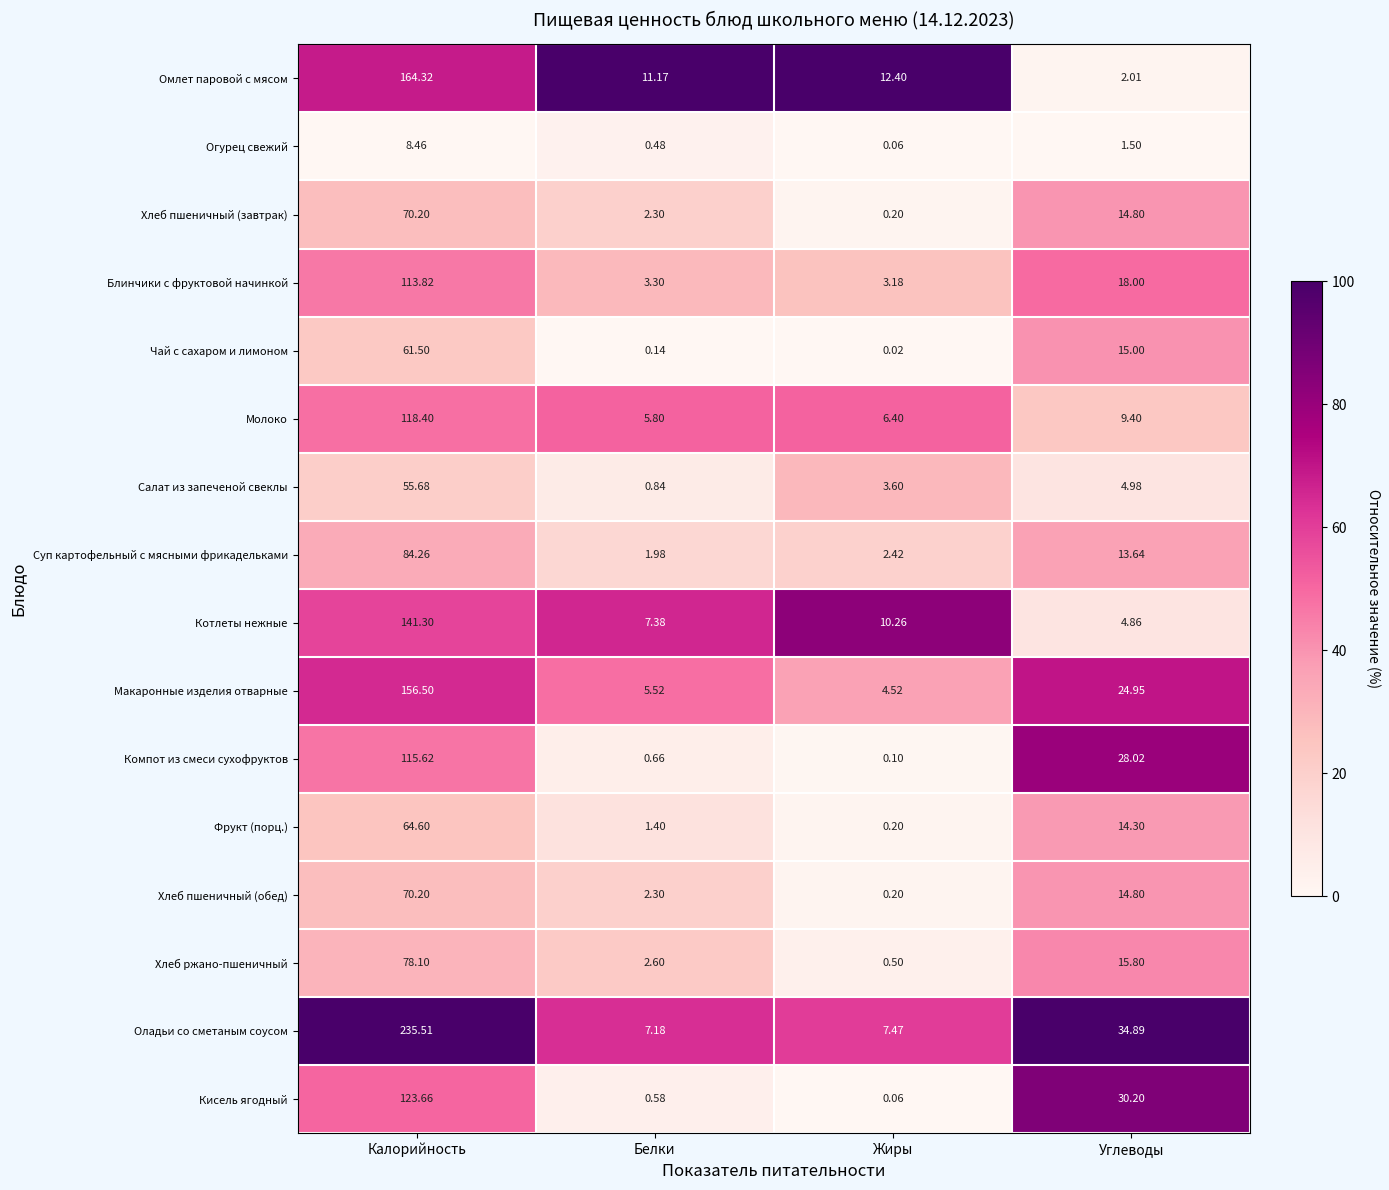

Which label corresponds to the largest value in the chart?

Калорийность